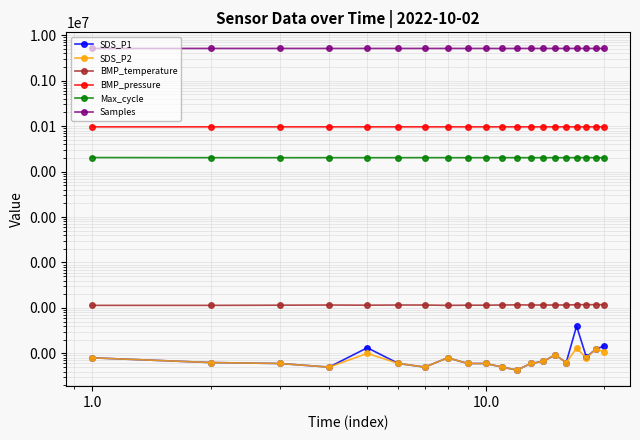

What is the value of the SDS_P2 point at the 6th from the left?

0.6